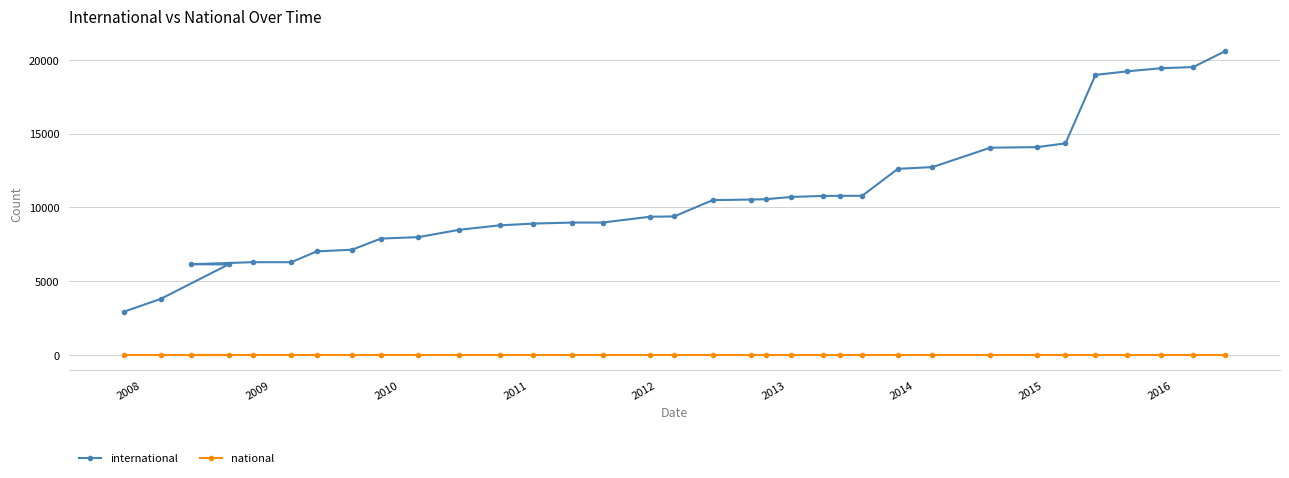

List the series in order of their peak value, highest first.

international, national